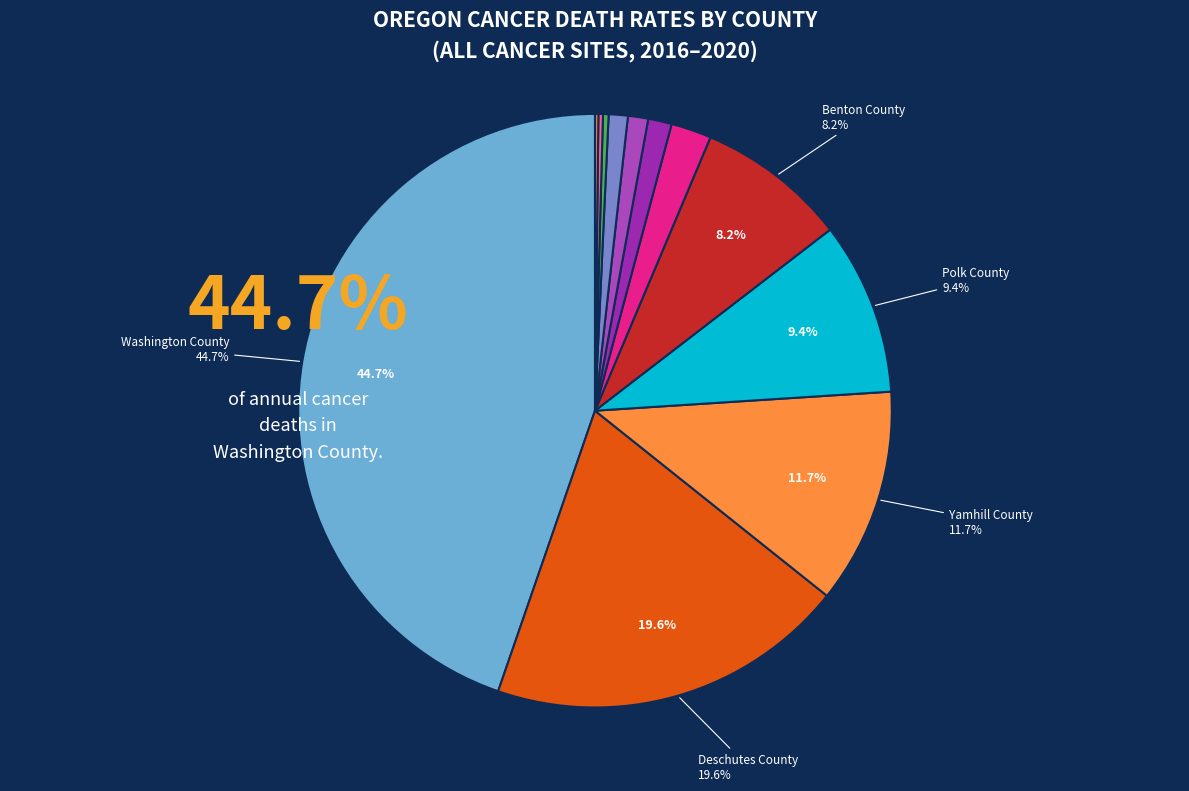

Is there any slice that represents more than half of the pie?

No